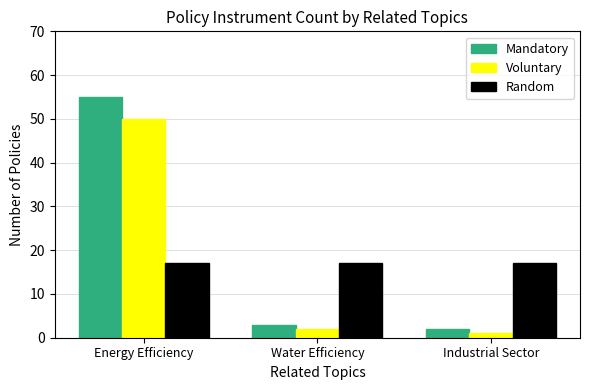

What is the label of the 2nd bar from the right?

Water Efficiency